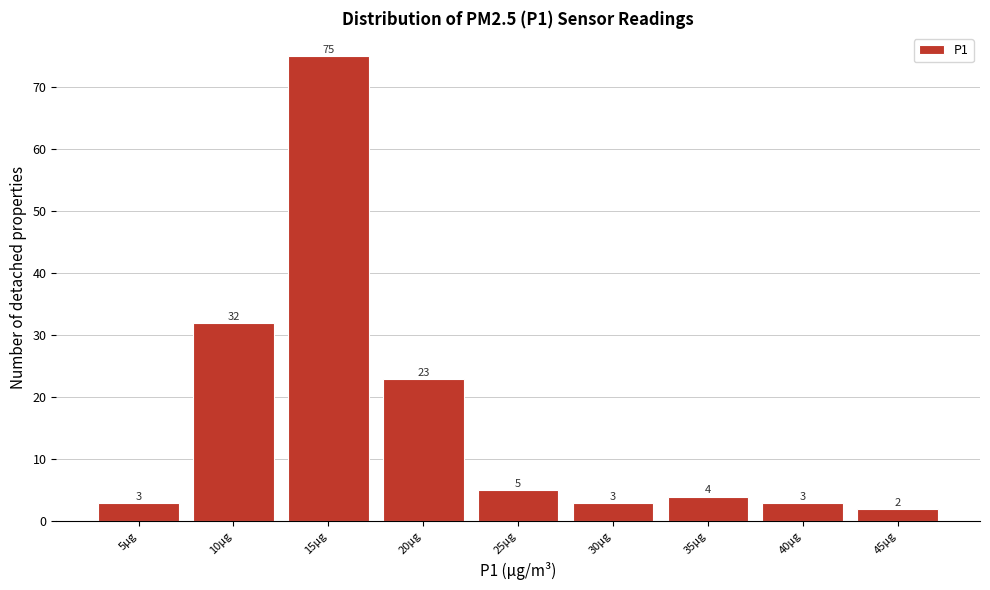

Reading left to right, extract all data points from this chart.

5μg=3	10μg=32	15μg=75	20μg=23	25μg=5	30μg=3	35μg=4	40μg=3	45μg=2